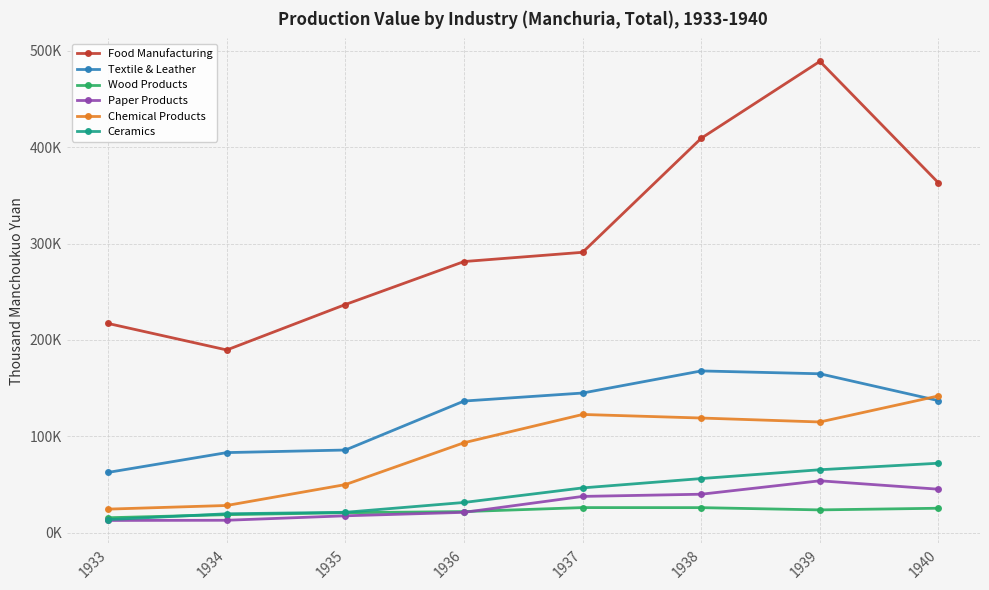

Between 1939 and 1940, which series saw the biggest shift?

Food Manufacturing